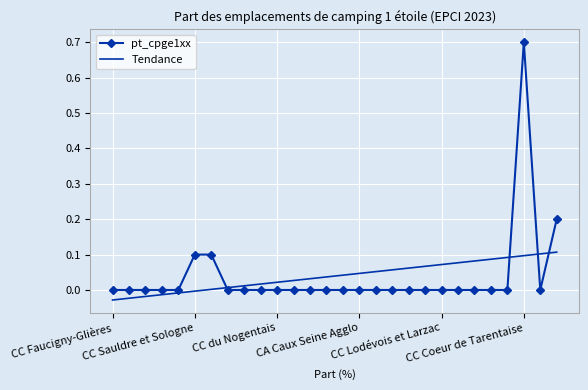

List the series in order of their peak value, lowest first.

Tendance, pt_cpge1xx